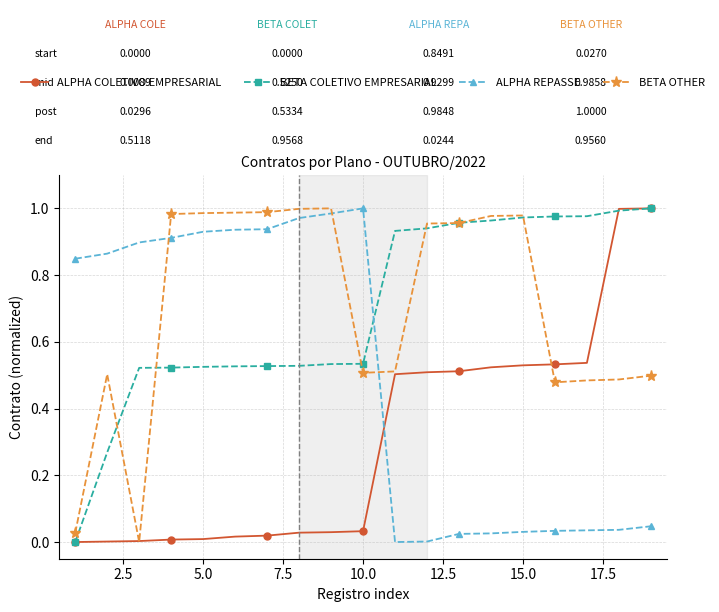

How many times do BETA COLETIVO EMPRESARIAL and ALPHA REPASSE cross each other?

1